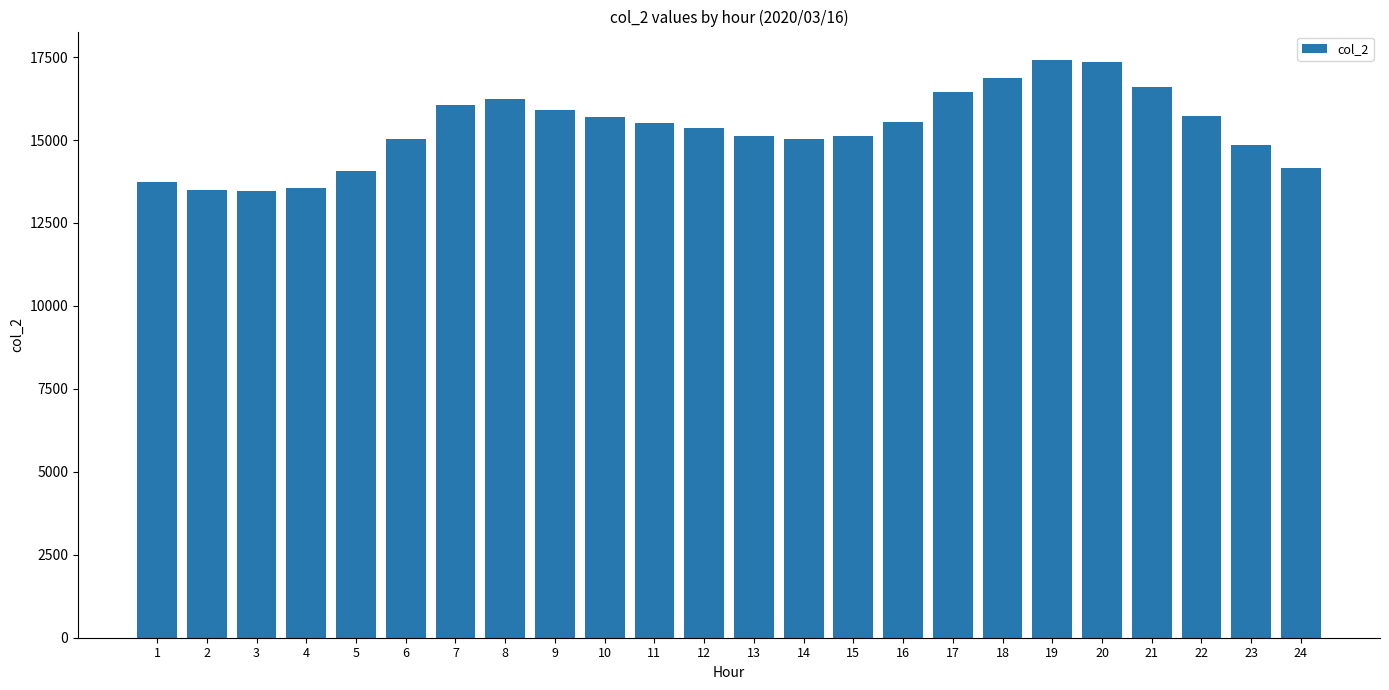

What is the value of the 7th bar from the left?

16048